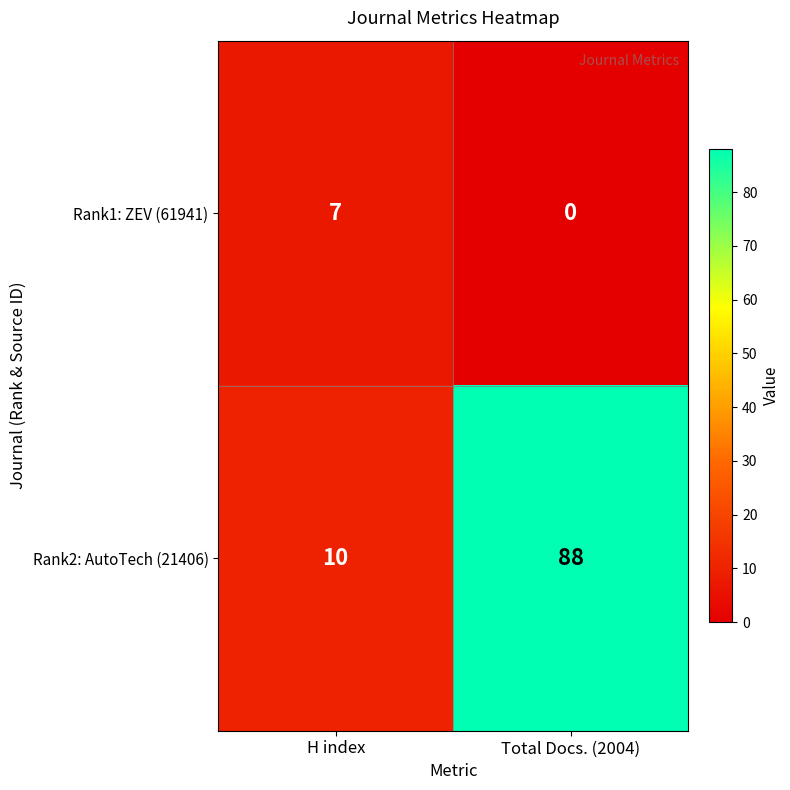

Count the number of data series in this chart.

2